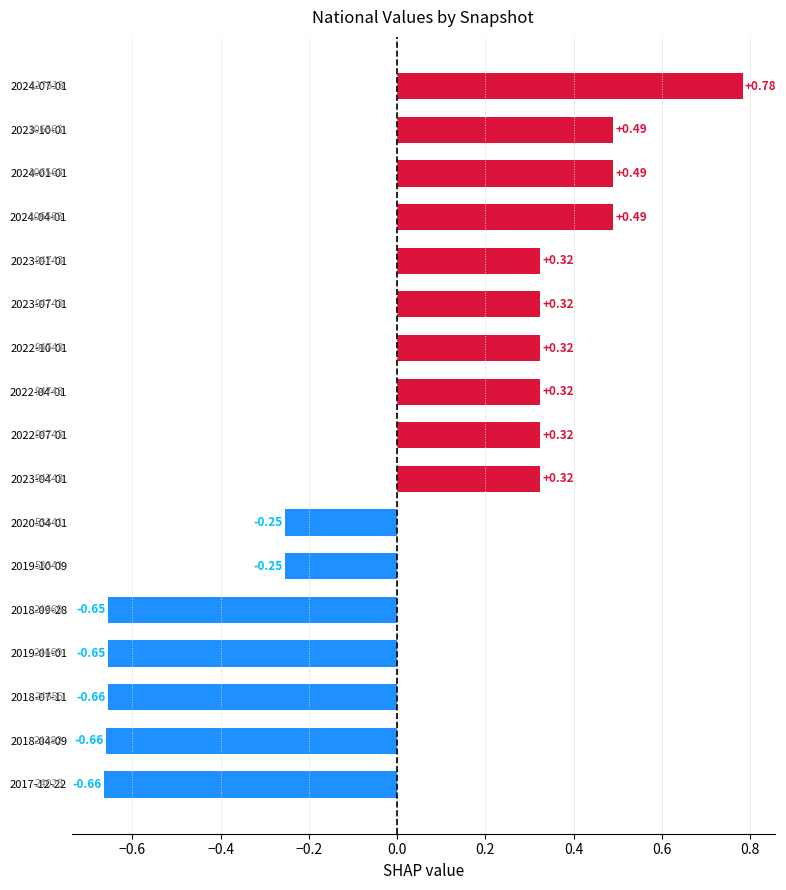

Which has a higher value, 2024-07-01 or 2022-04-01?

2024-07-01